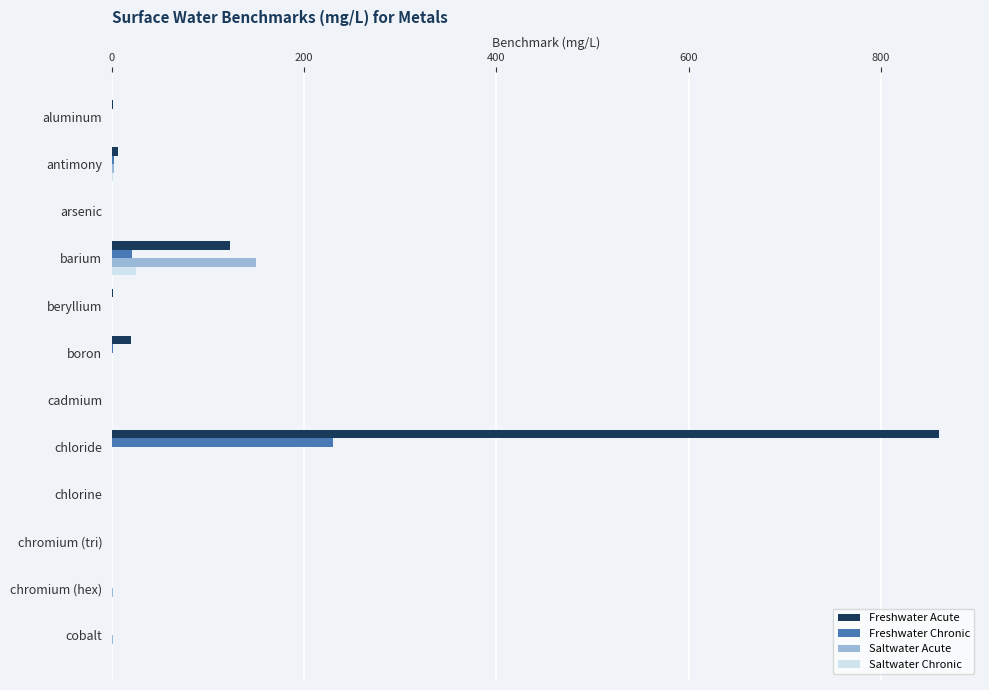

At which label is Freshwater Acute closest to 430?

barium